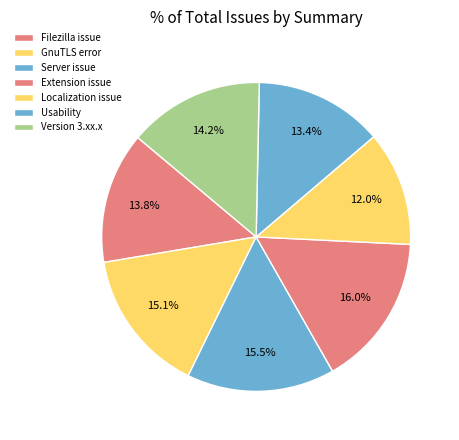

Count the number of slices in the pie.

7